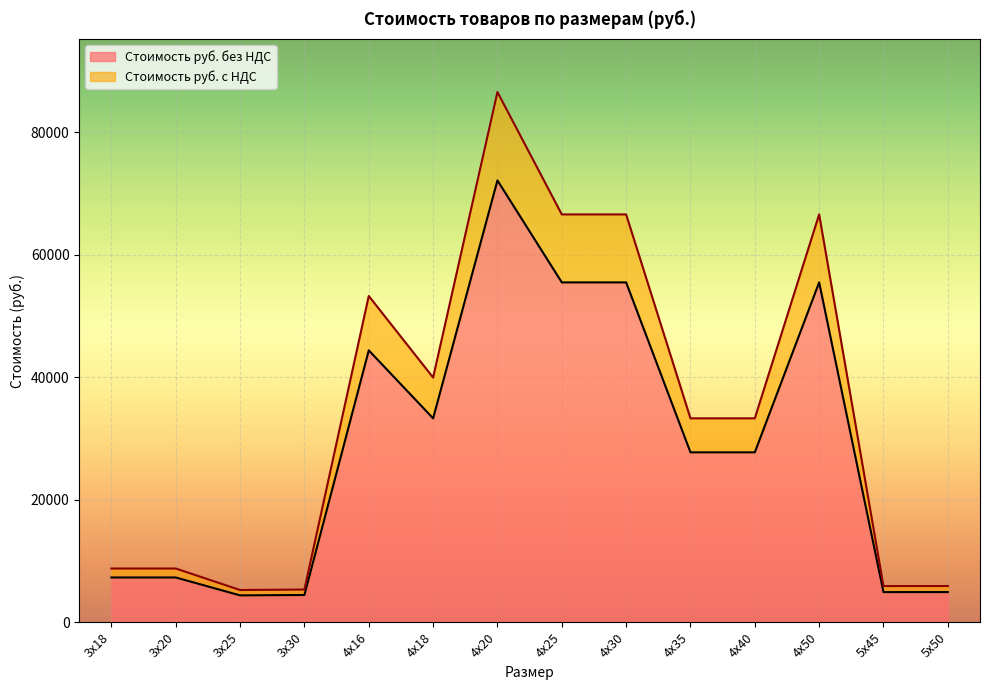

How many categories are shown in the chart?

14